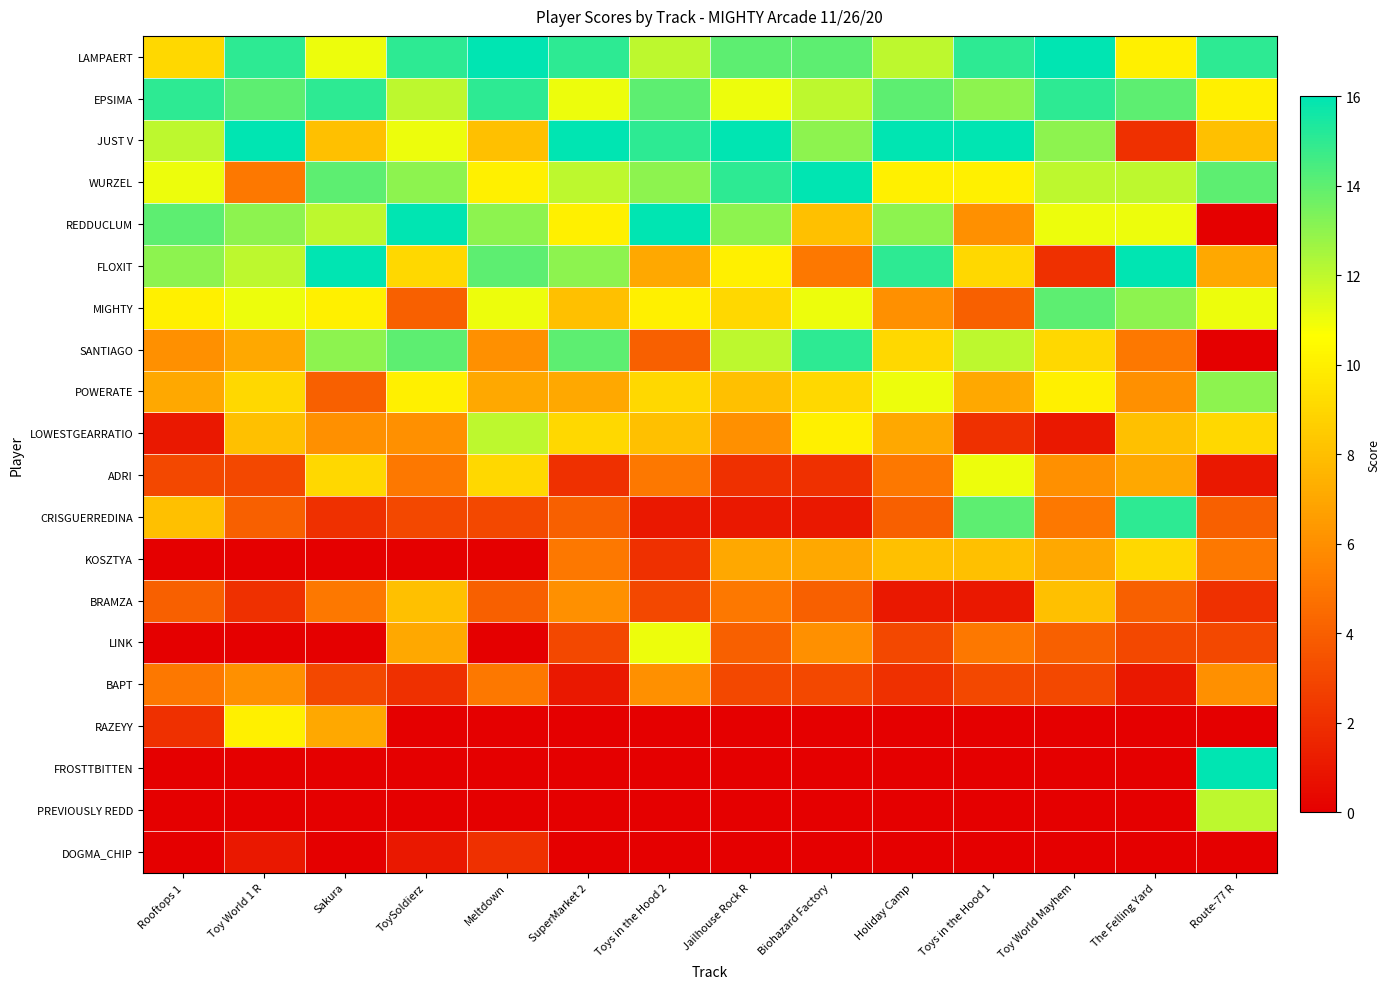

At how many categories does at least one series exceed 4?

14